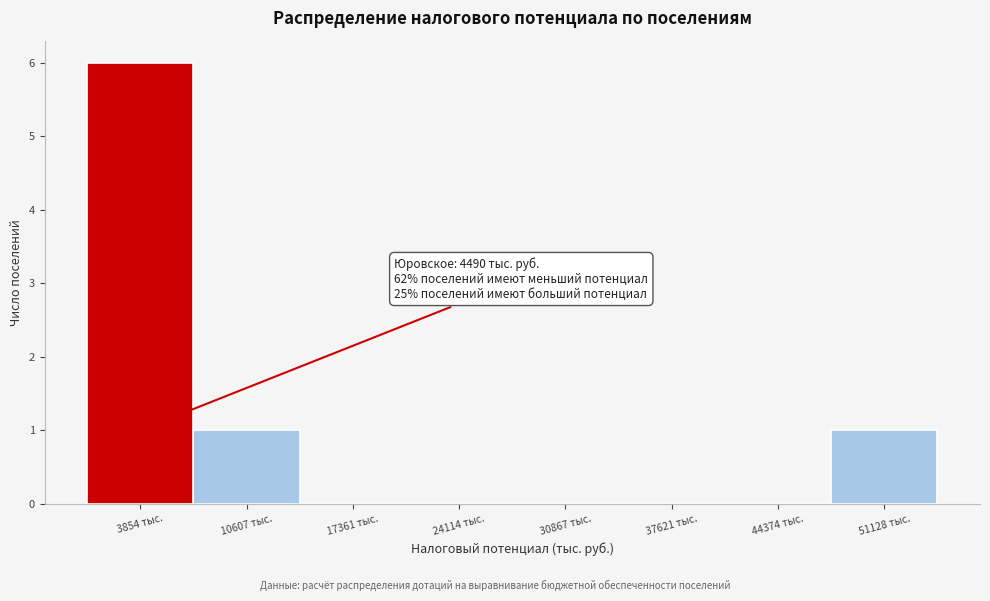

Over which range of the x-axis is the bar tallest?

0 to 7000